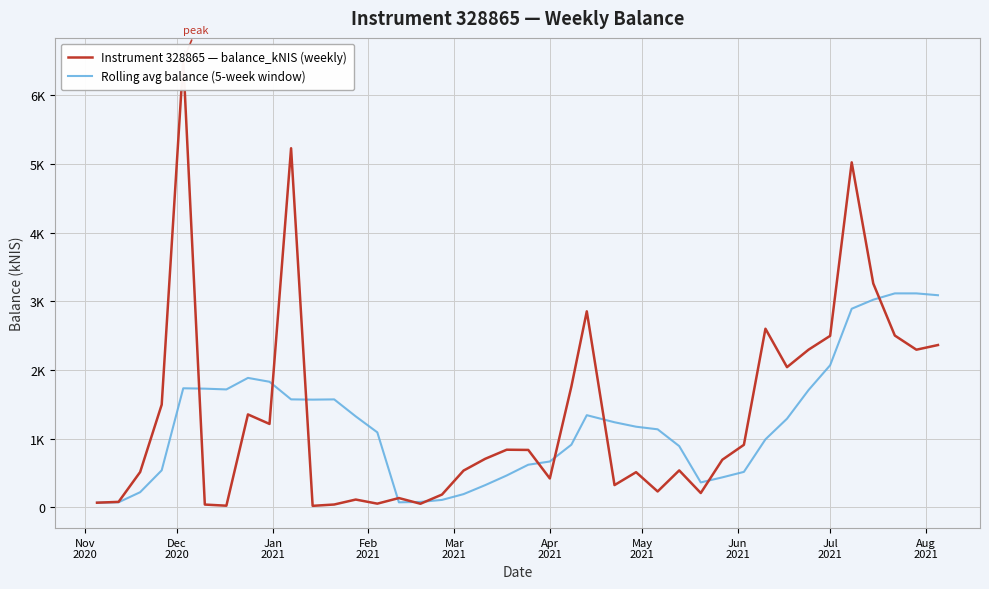

Read the Instrument 328865 — balance_kNIS (weekly) value at Nov
2020.

68.2